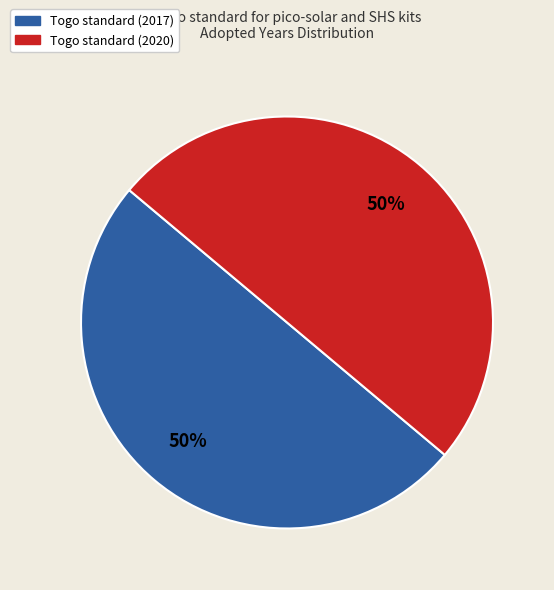

To the nearest percent, what is the combined percentage of Togo standard (2020) and Togo standard (2017)?

100%